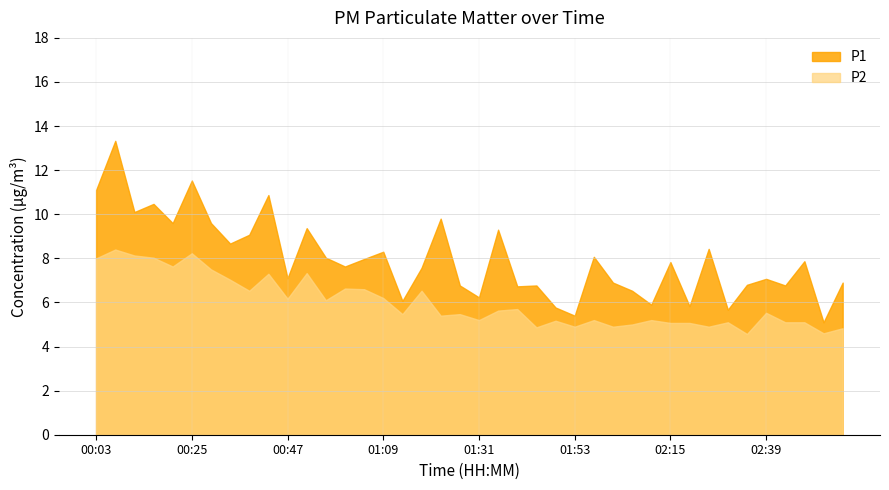

In P2, how many points are lower than both neighbors (excluding endpoints)?

13